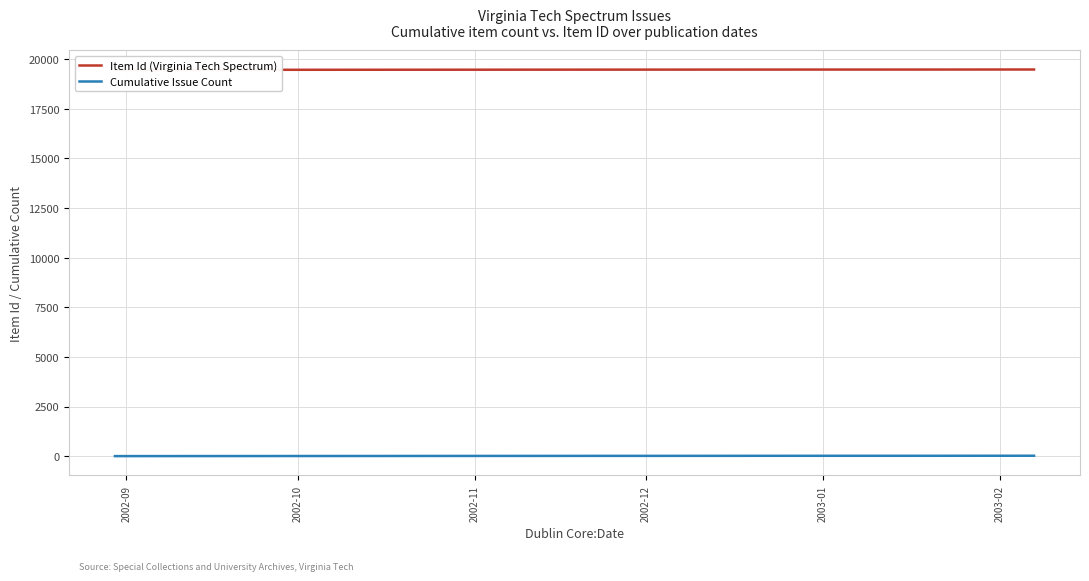

Which series has the largest range (max minus min)?

Item Id (Virginia Tech Spectrum)